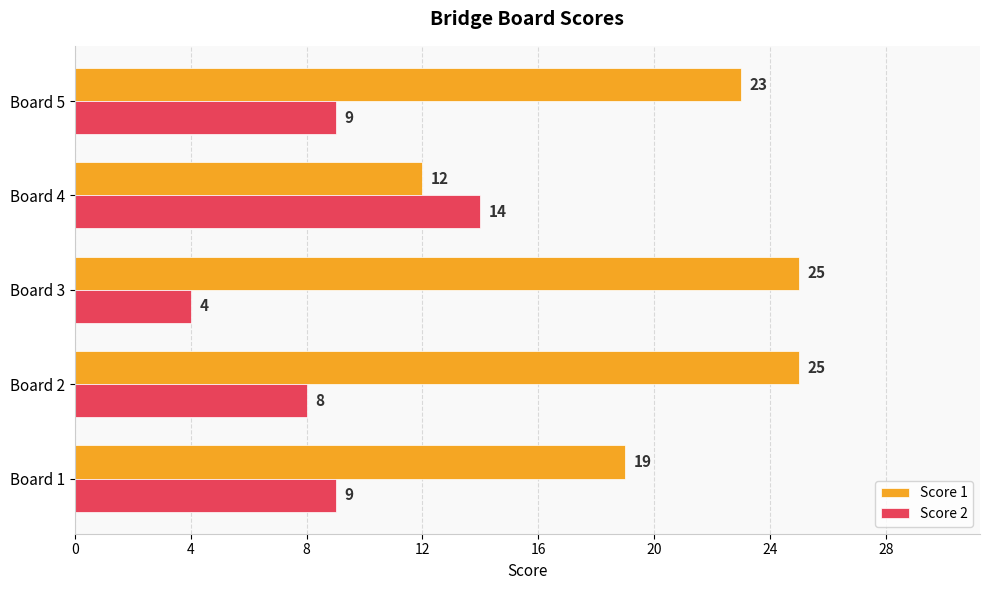

True or false: Score 2 has a value of 9 at Board 5.

True